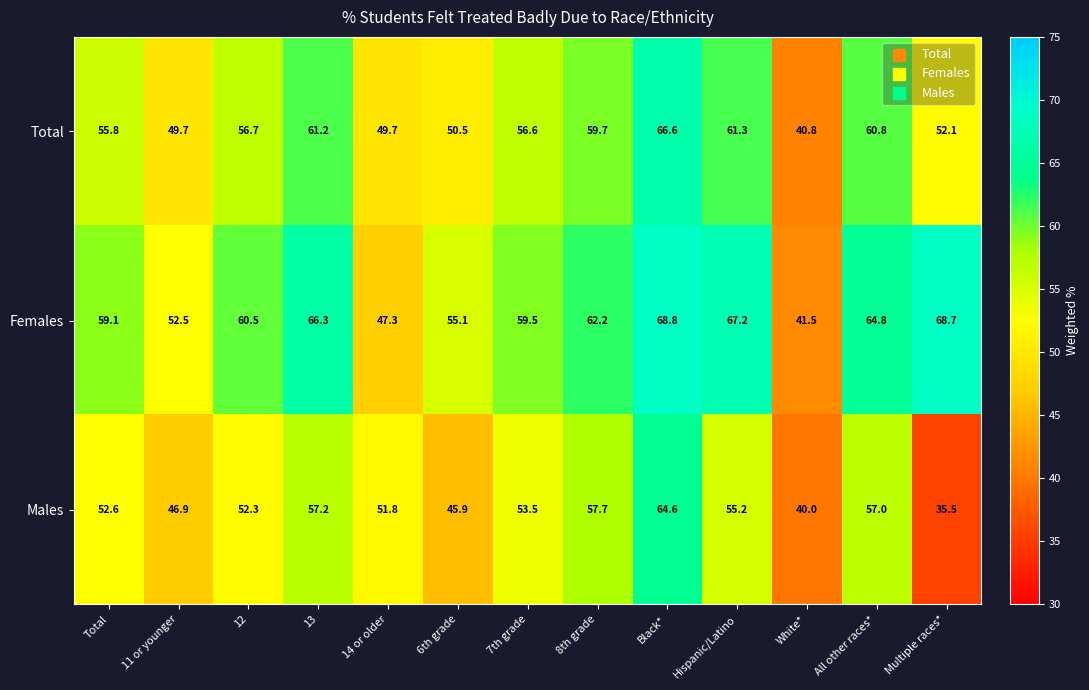

Which label corresponds to the smallest value in the chart?

Multiple races*